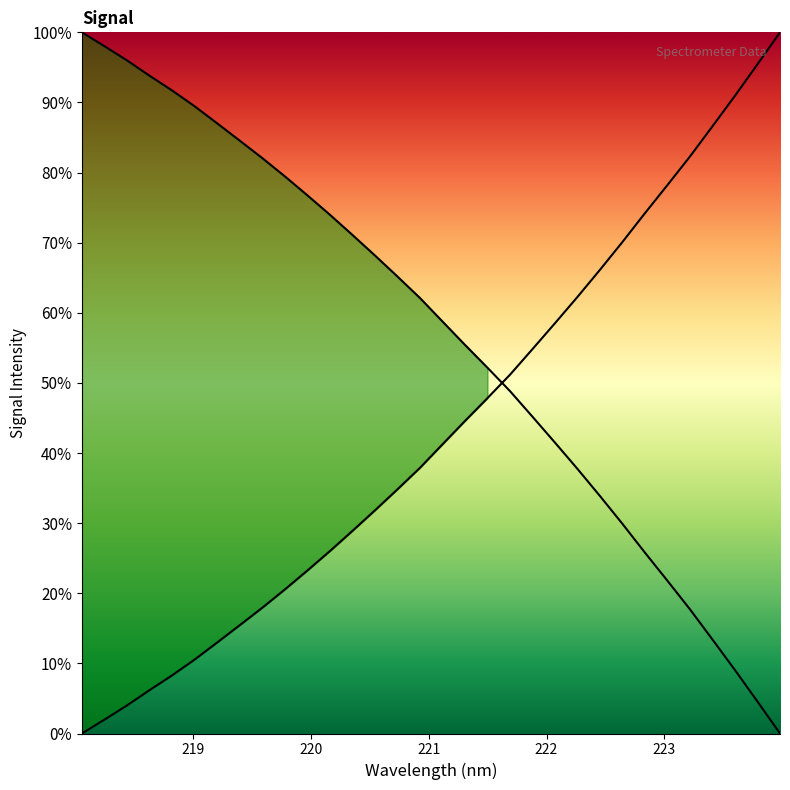

What is the value of the 32nd point from the left?

1.0